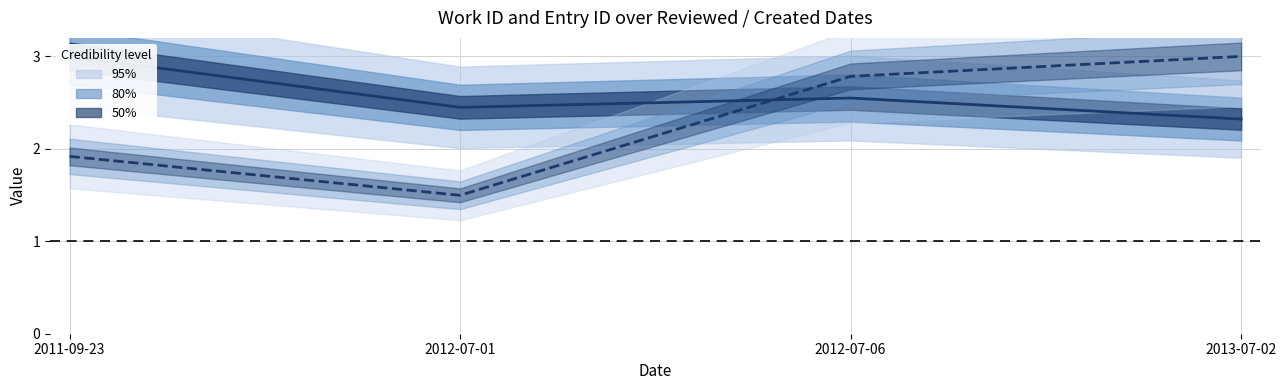

Does the chart display data point markers on the line(s)?

No